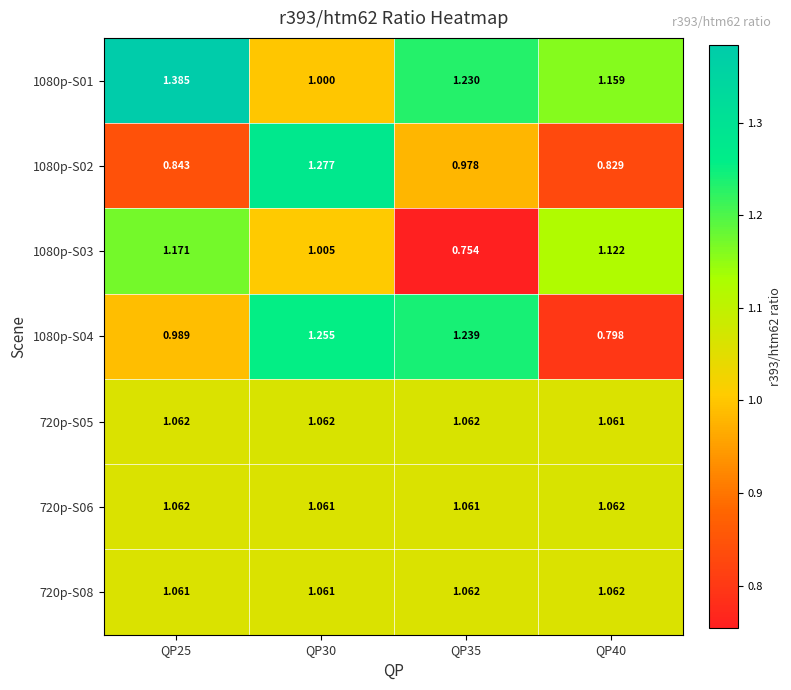

Is the value of 1080p-S03 at QP25 greater than the value of 720p-S08 at QP25?

Yes